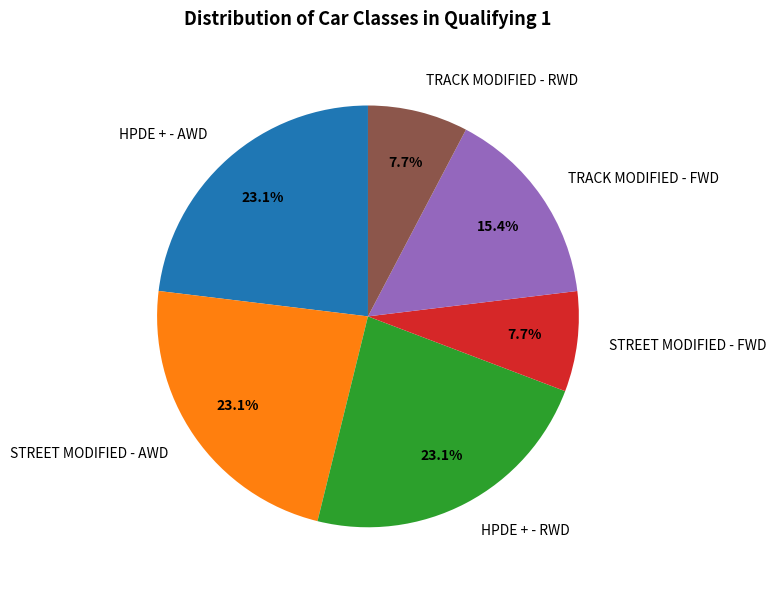

Does TRACK MODIFIED - FWD account for over 50% of the chart?

No